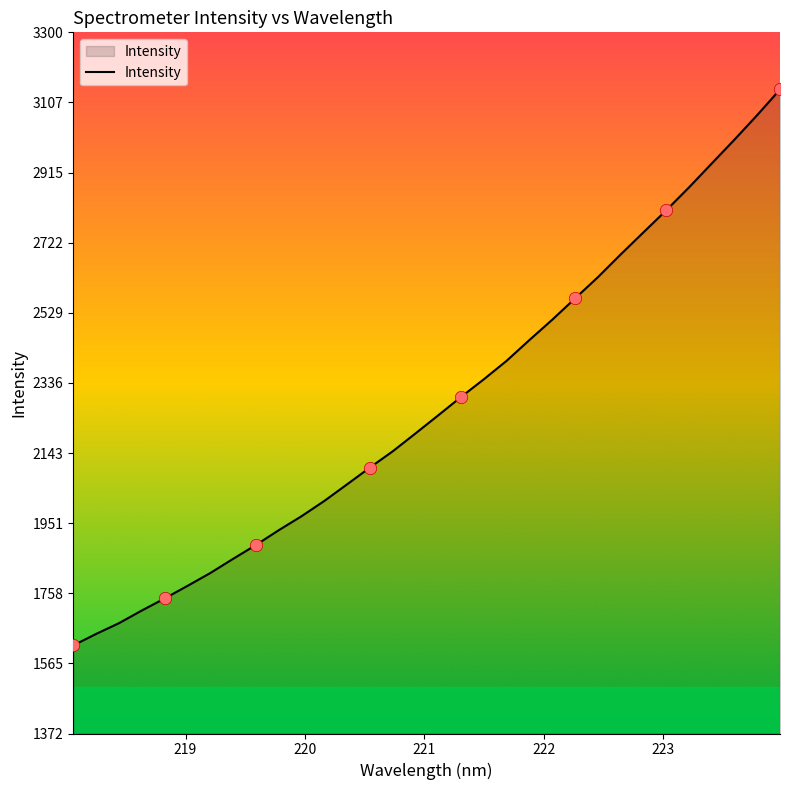

What is the difference between the maximum and minimum values?

1528.5